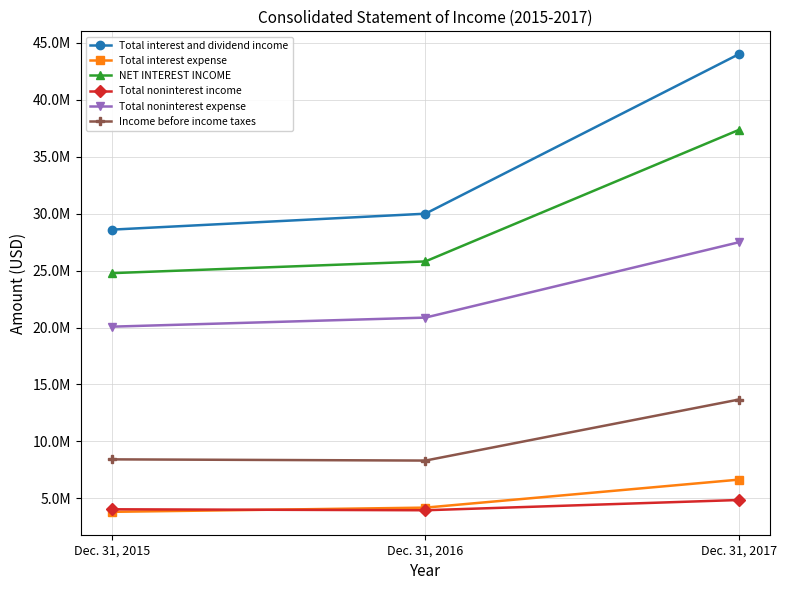

What are all the series names shown in the legend?

Total interest and dividend income, Total interest expense, NET INTEREST INCOME, Total noninterest income, Total noninterest expense, Income before income taxes